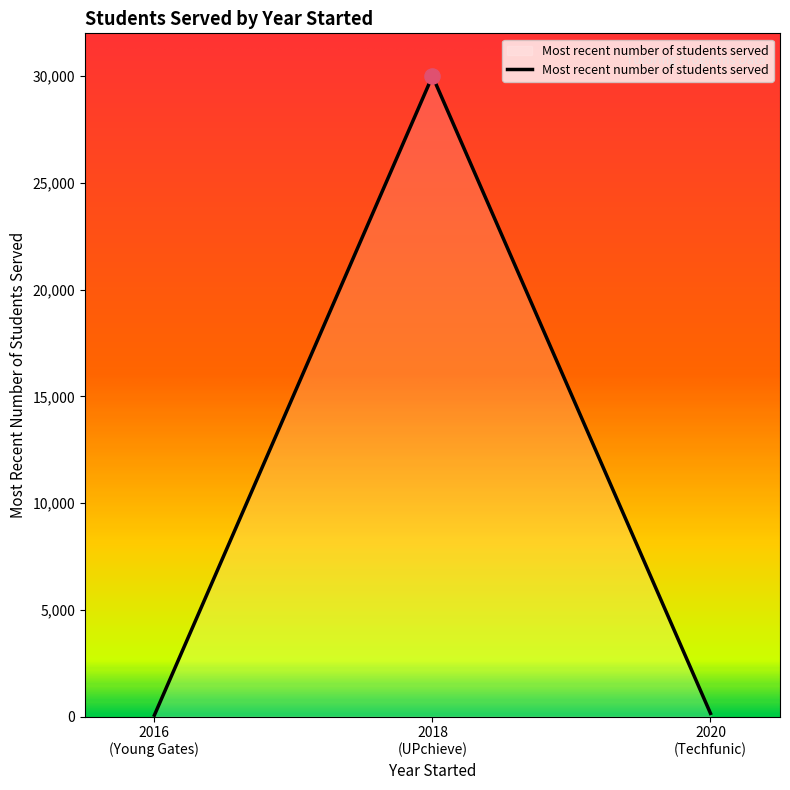

What is the greatest value displayed?

30000